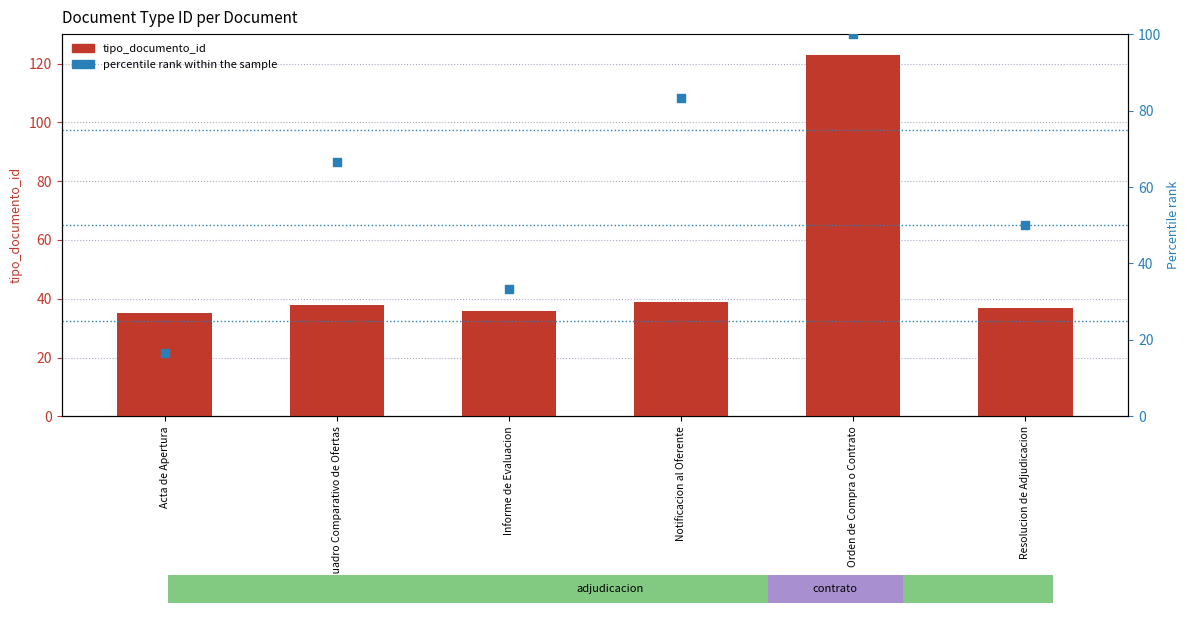

Which series has the largest total across all categories?

percentile rank within the sample